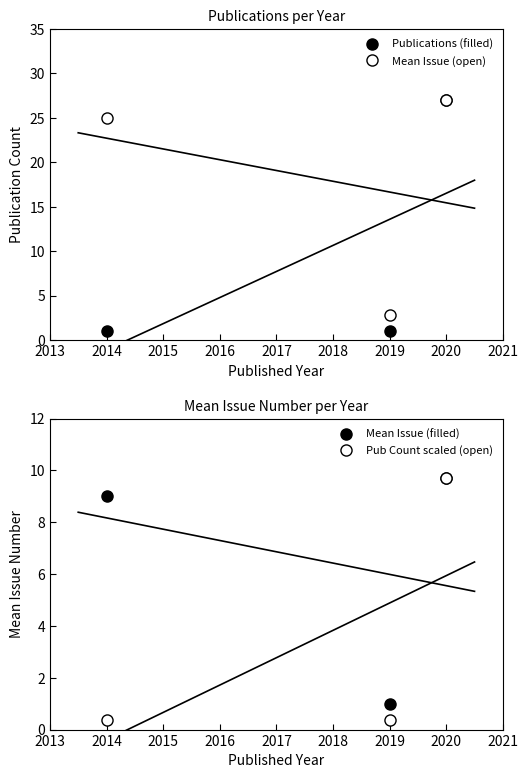

What is the difference between the maximum and minimum values in the Pub Count scaled (open) series?

9.4